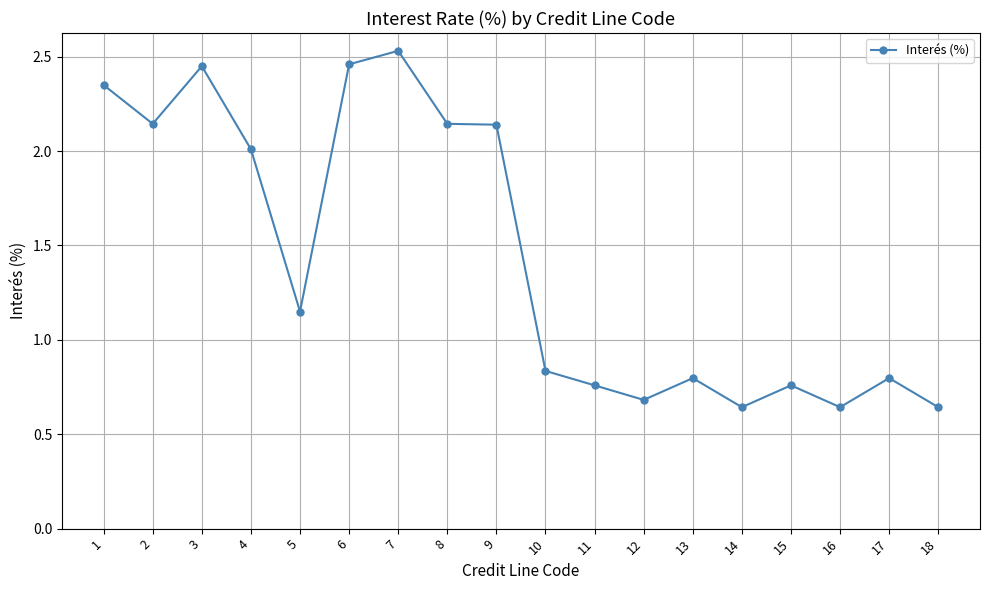

Approximately how many times larger is the value at 17 compared to 7?

0.3